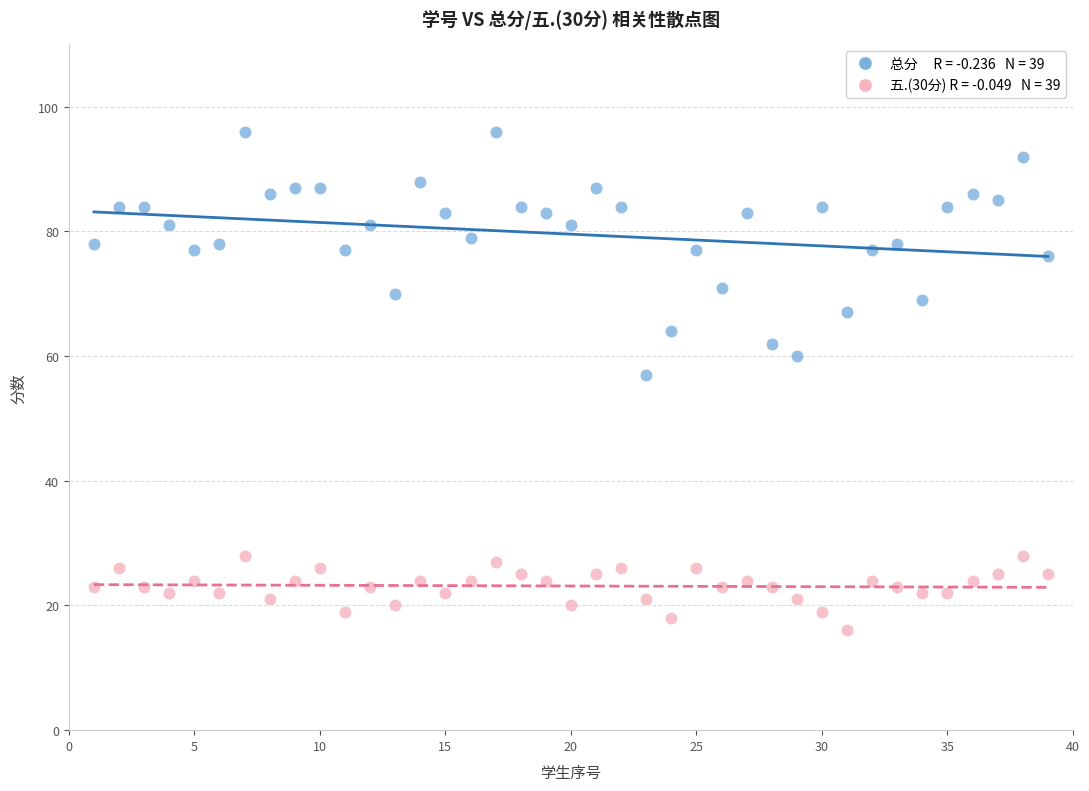

Across all data points, what is the range of X values (max minus min)?

38